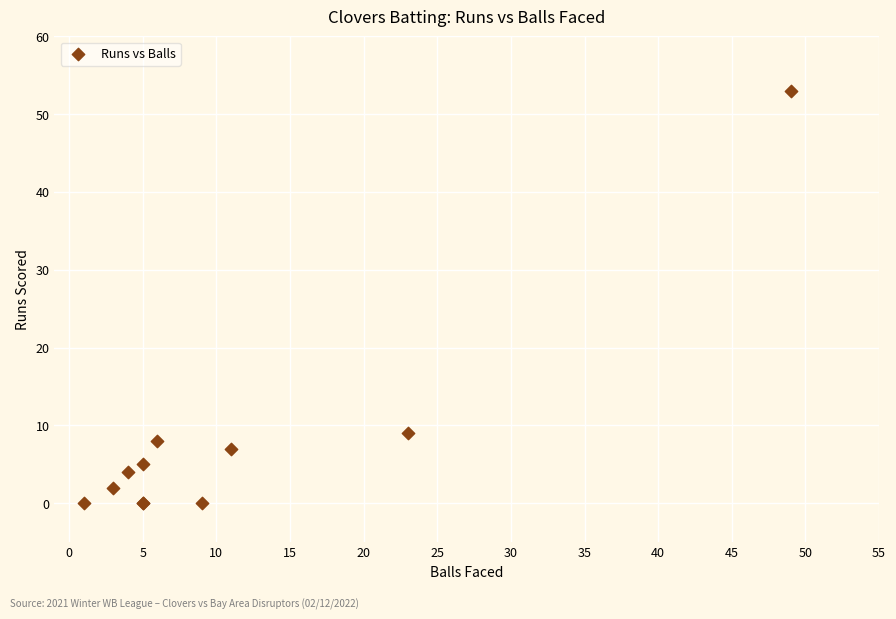

What Y value in the scatter plot is closest to 26?

9